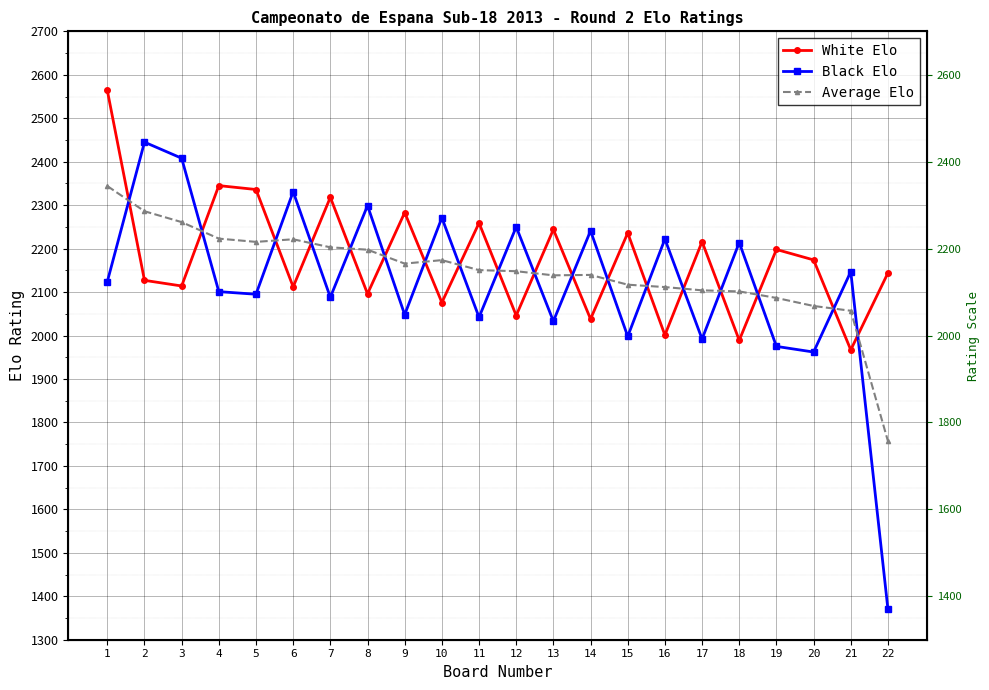

Is this an area chart (filled region under the line)?

No